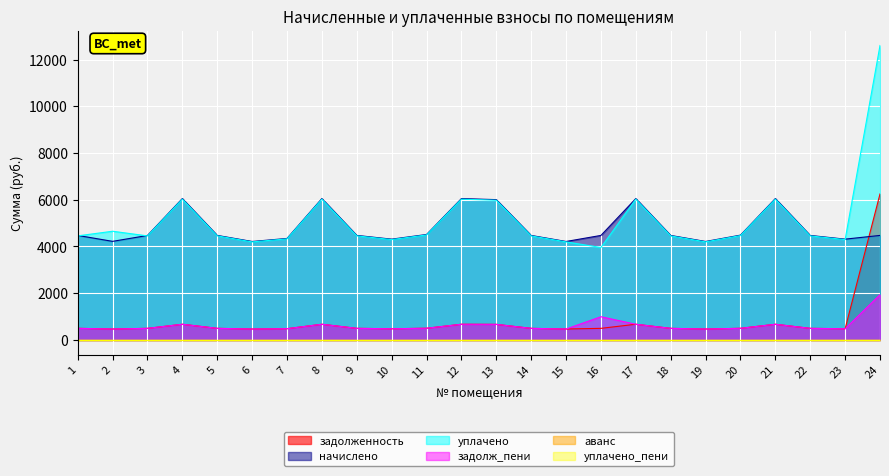

At which label does задолж_пени first exceed 497?

1